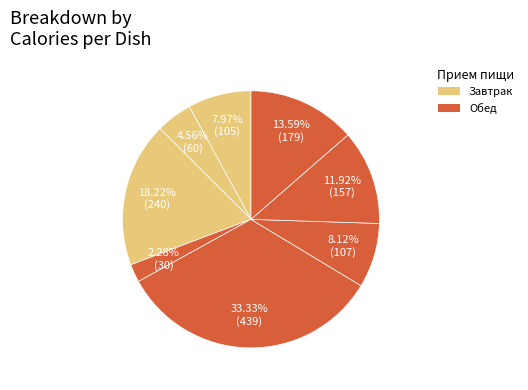

Which category has the biggest portion of the pie?

суп картофельный с горохом